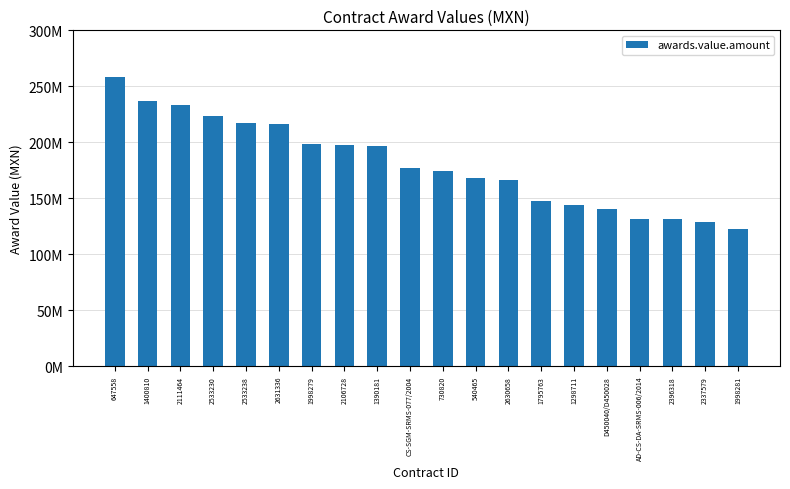

The value at 2396318 is 202818545. True or false?

False